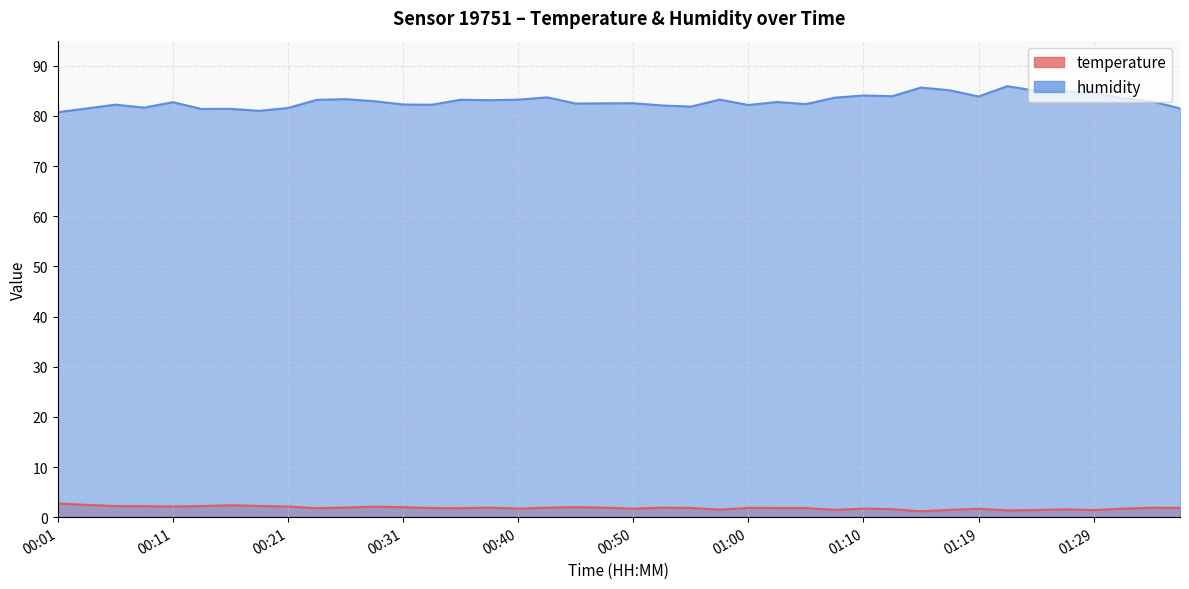

What is the label of the 12th point from the left?

00:28